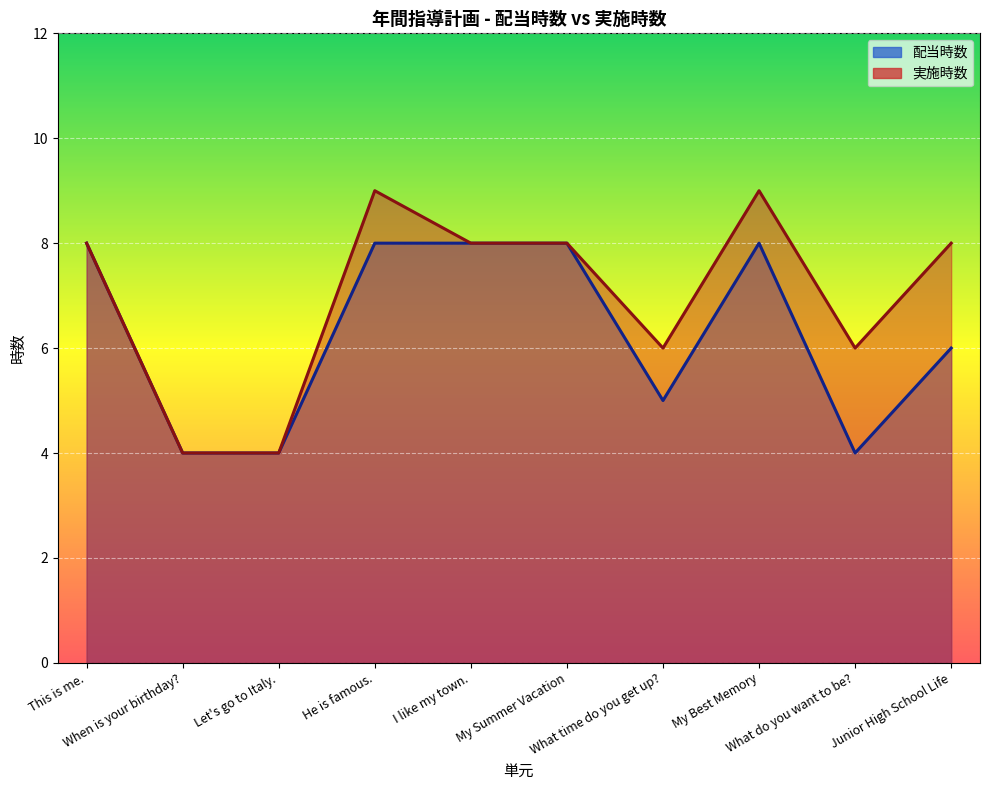

At which label does 実施時数 first exceed 8?

He is famous.